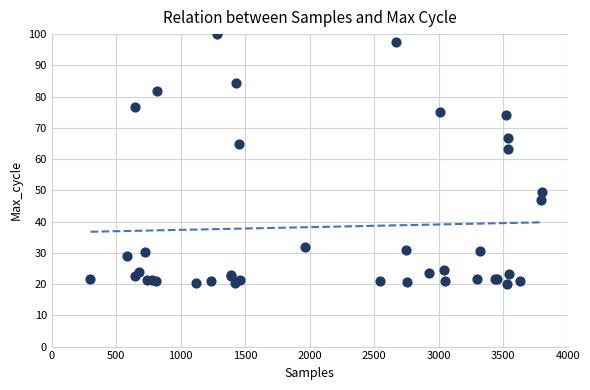

What Y value in the scatter plot is closest to 60?

63.1